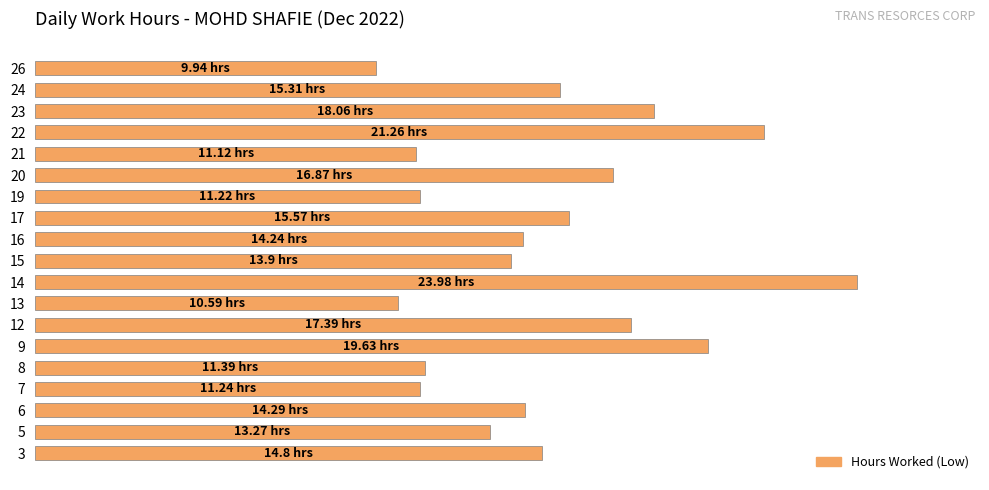

What is the average value?

62.3